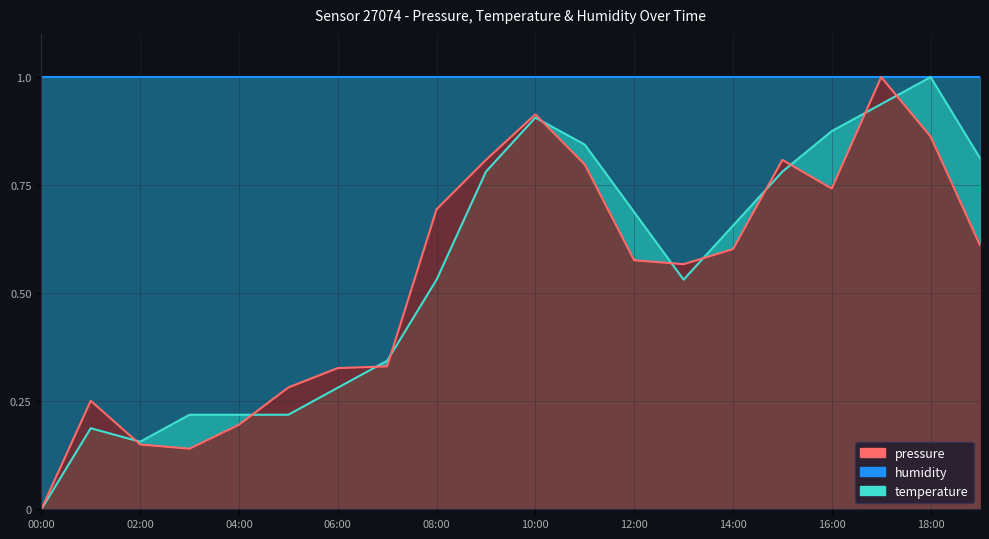

True or false: temperature and pressure intersect in this chart.

True